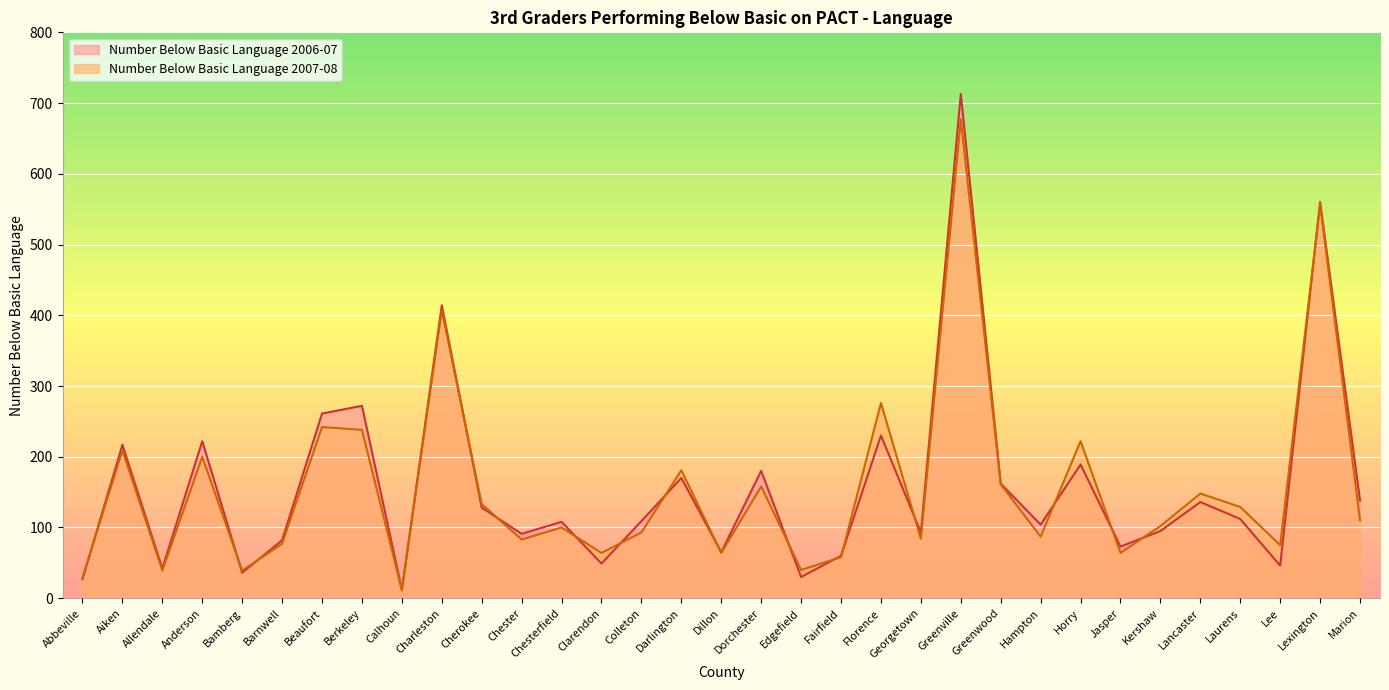

What is the difference between the maximum and minimum values in the Number Below Basic Language 2007-08 series?

666